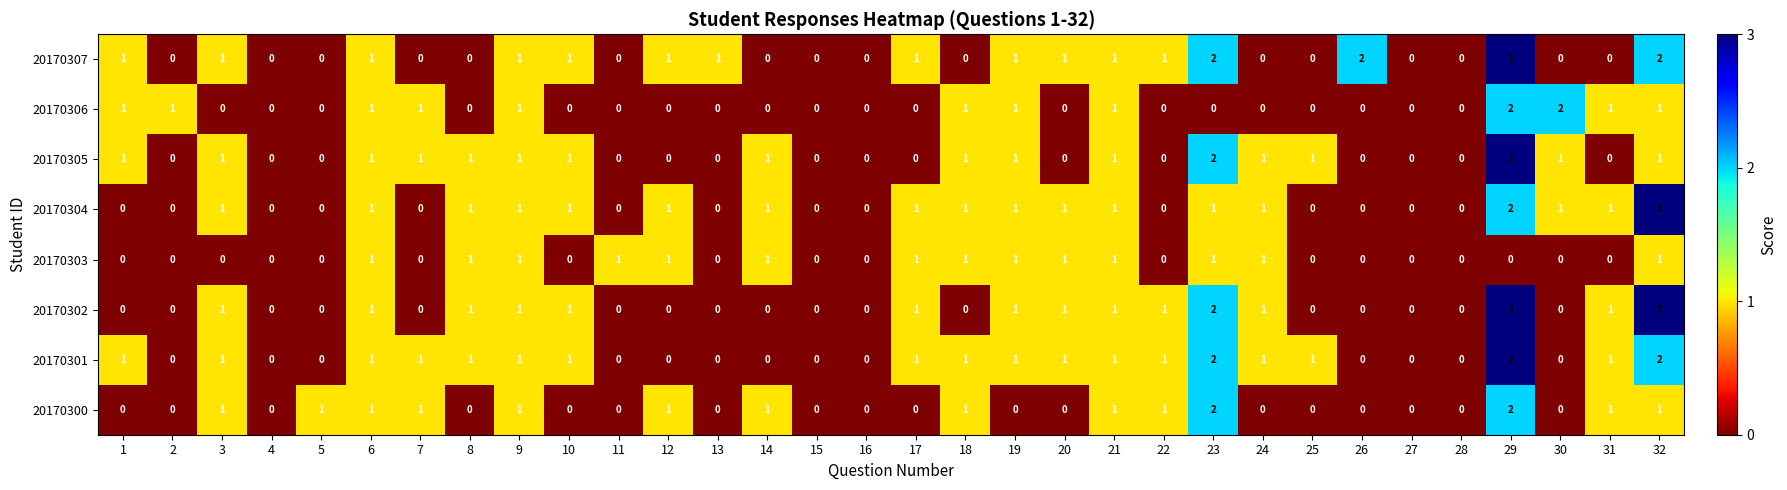

At which category is the sum across all series the highest?

29